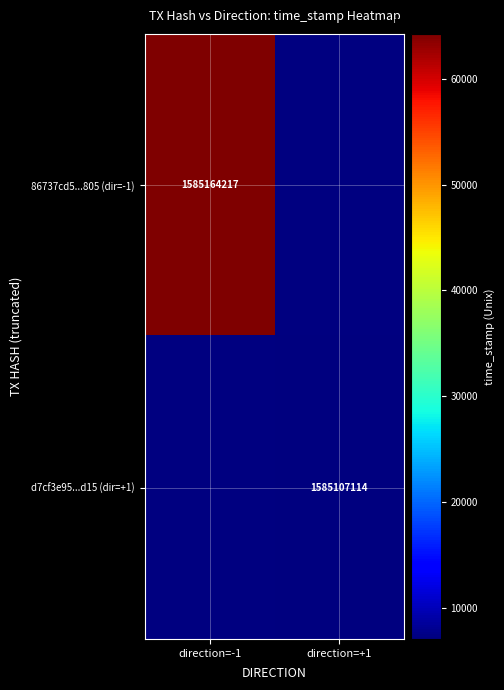

The 86737cd5...805 (dir=-1) series shows 1585164217 at direction=-1. True or false?

True